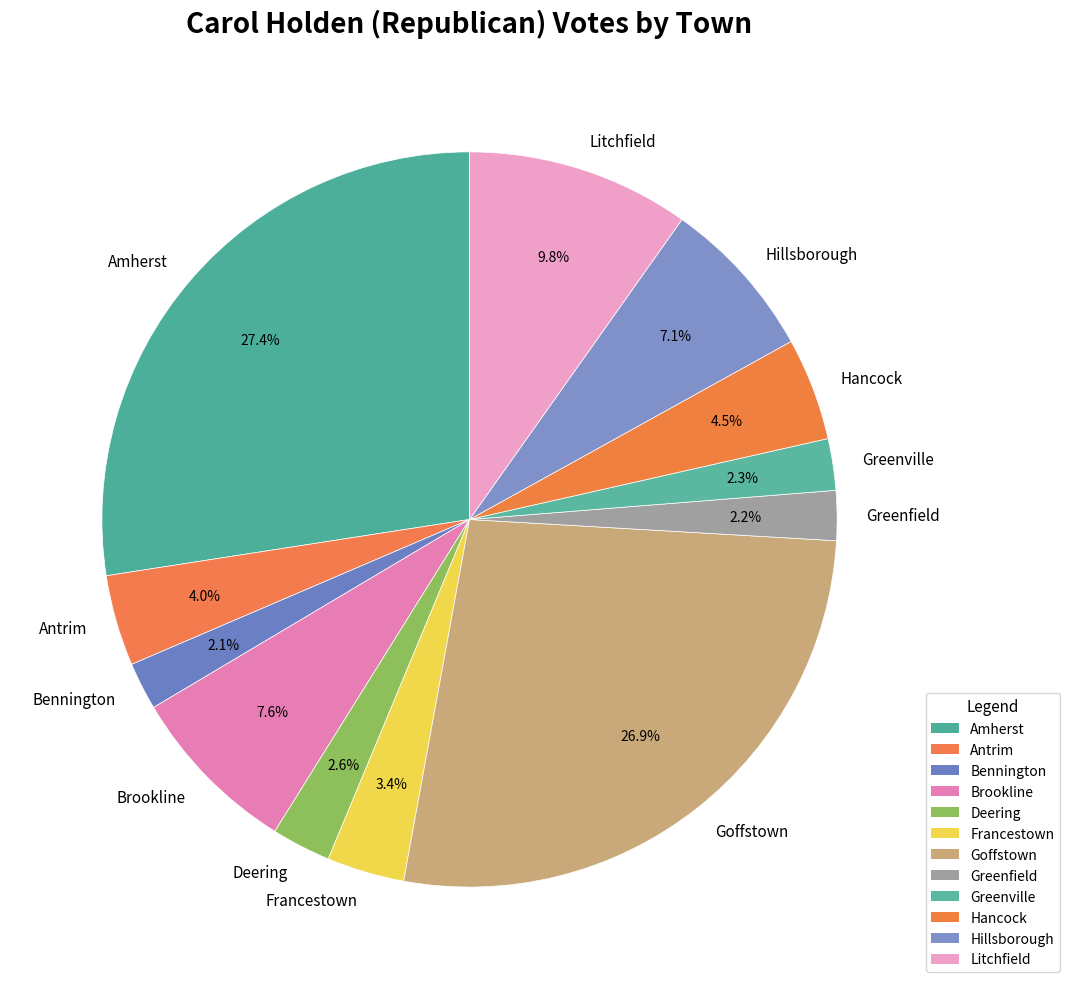

Approximately how many times larger is the value at Brookline compared to Francestown?

2.2